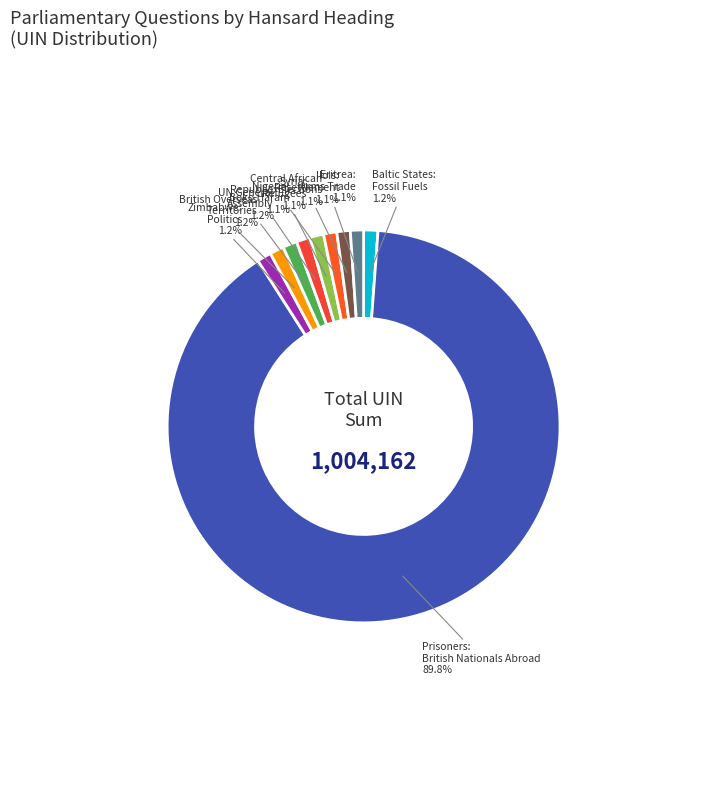

How many slices are in this pie chart?

10